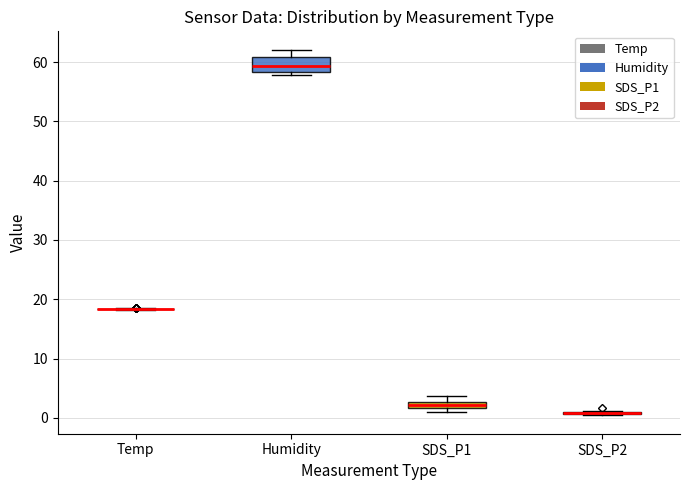

Which box is the tallest, from its lower edge to its upper edge?

Humidity